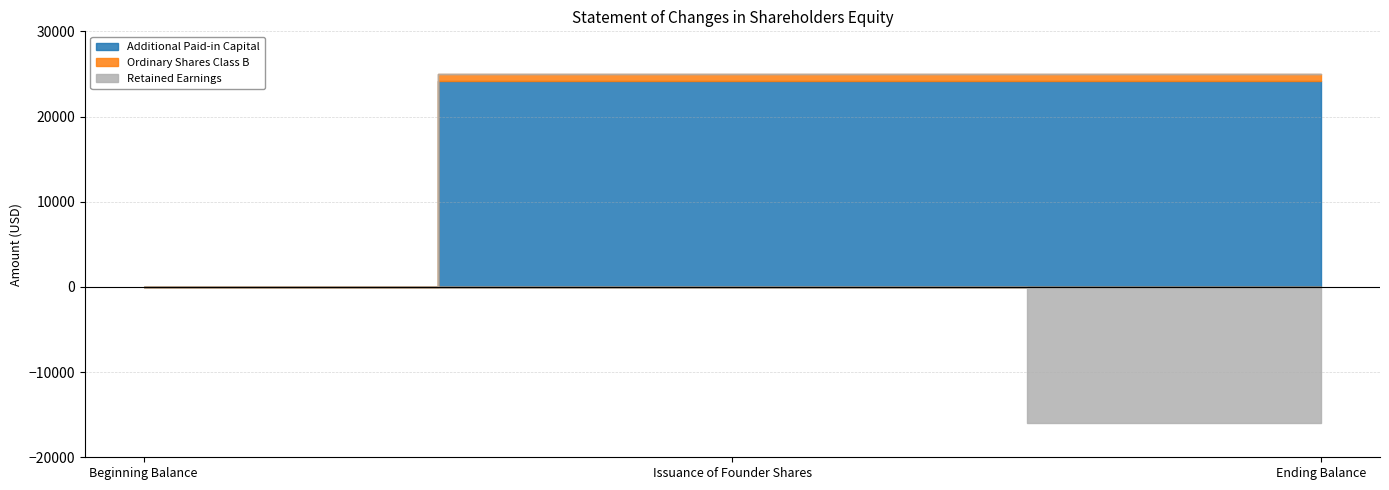

Reading left to right, list all the values displayed in this chart.

Additional Paid-in Capital: 0	24137	24137
Ordinary Shares Class B: 0	863	863
Retained Earnings: 0	0	-16004